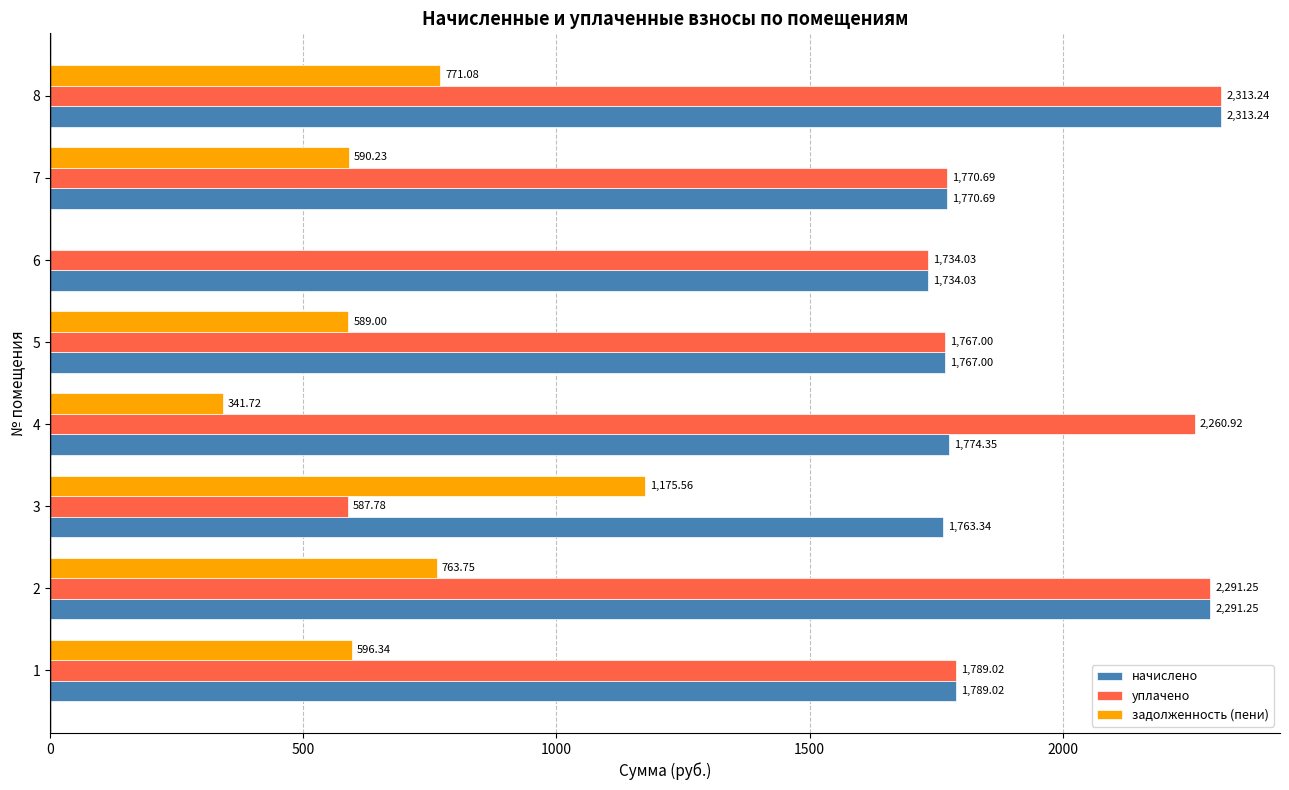

What is the highest value of the задолженность (пени) series?

1175.6